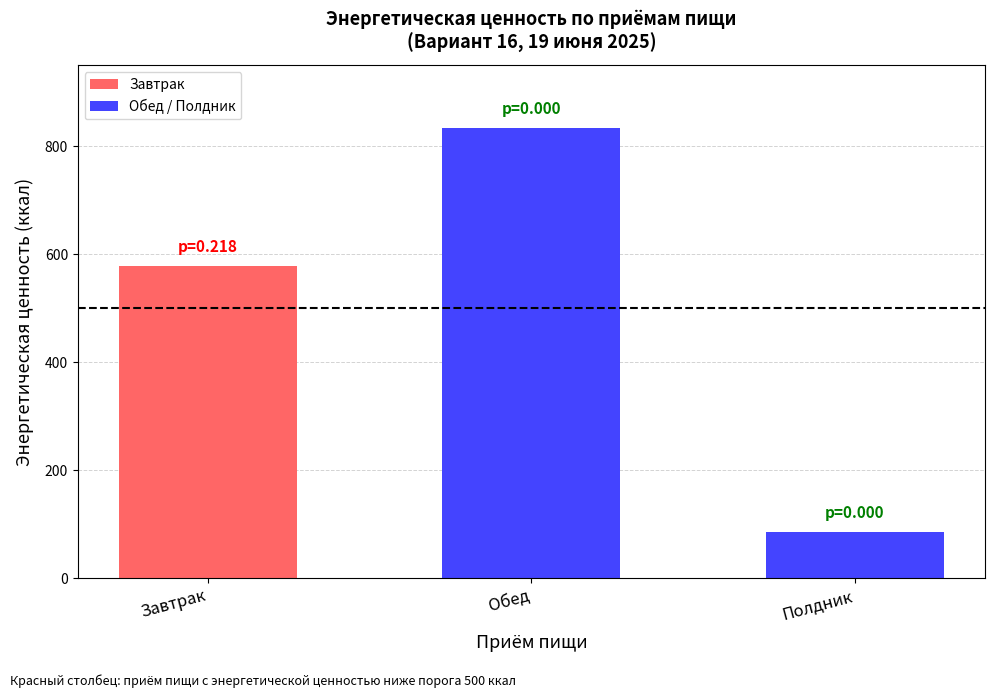

Does the chart contain stacked bars?

No